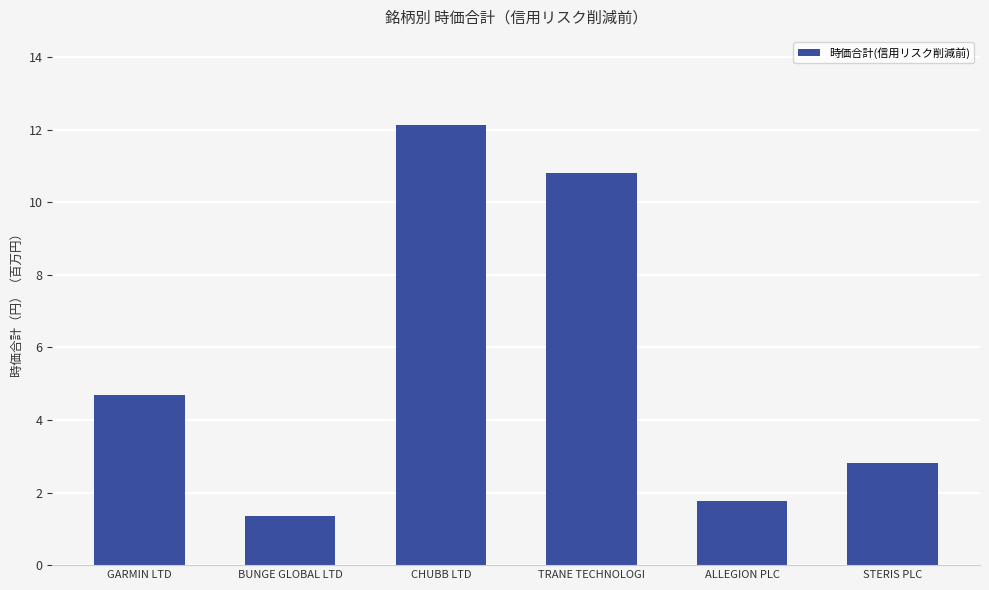

At which category does the chart reach its peak across all series?

CHUBB LTD